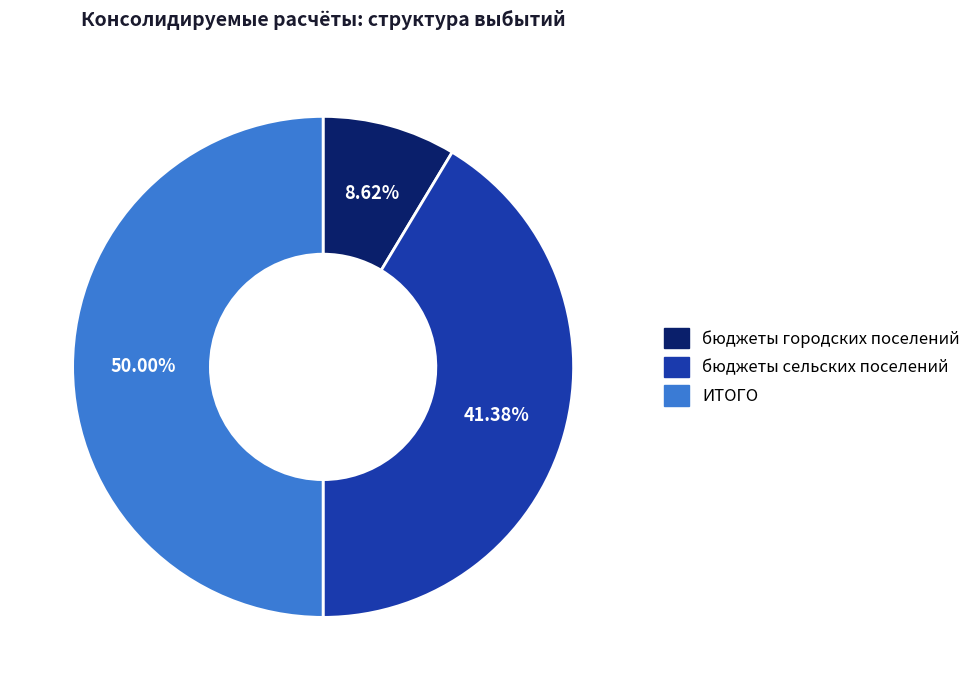

Combined, do бюджеты городских поселений and ИТОГО account for over 50%?

Yes